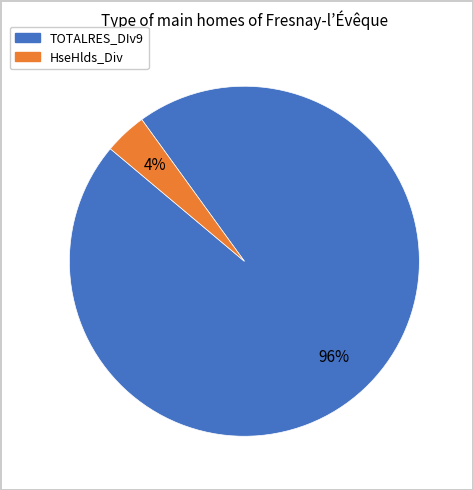

Between HseHlds_Div and TOTALRES_DIv9, which is larger?

TOTALRES_DIv9